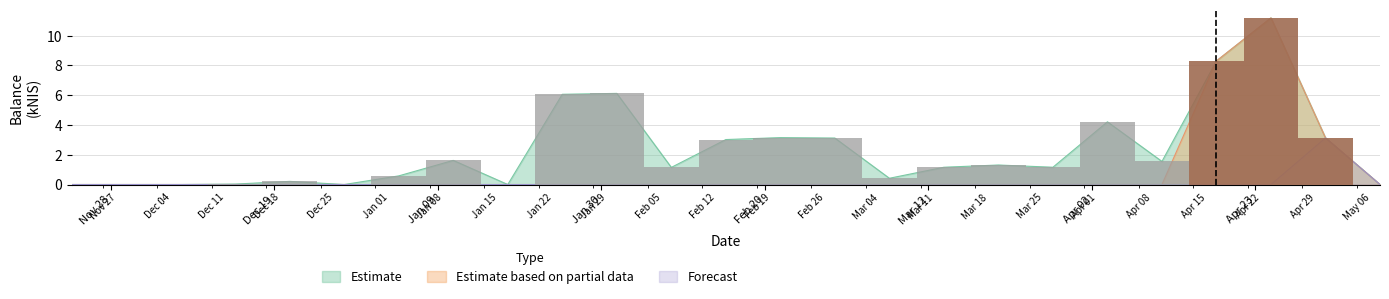

Reading left to right, list all the values displayed in this chart.

Estimate: 0.0	0.0	0.0	0.2	0.0	0.6	1.6	0.0	6.1	6.1	1.1	3.0	3.1	3.1	0.4	1.2	1.3	1.2	4.2	1.6	8.3	11.2	3.1	0.0
Estimate based on partial data: 0.0	0.0	0.0	0.0	0.0	0.0	0.0	0.0	0.0	0.0	0.0	0.0	0.0	0.0	0.0	0.0	0.0	0.0	0.0	0.0	8.3	11.2	3.1	0.0
Forecast: 0.0	0.0	0.0	0.0	0.0	0.0	0.0	0.0	0.0	0.0	0.0	0.0	0.0	0.0	0.0	0.0	0.0	0.0	0.0	0.0	0.0	0.0	3.1	0.0